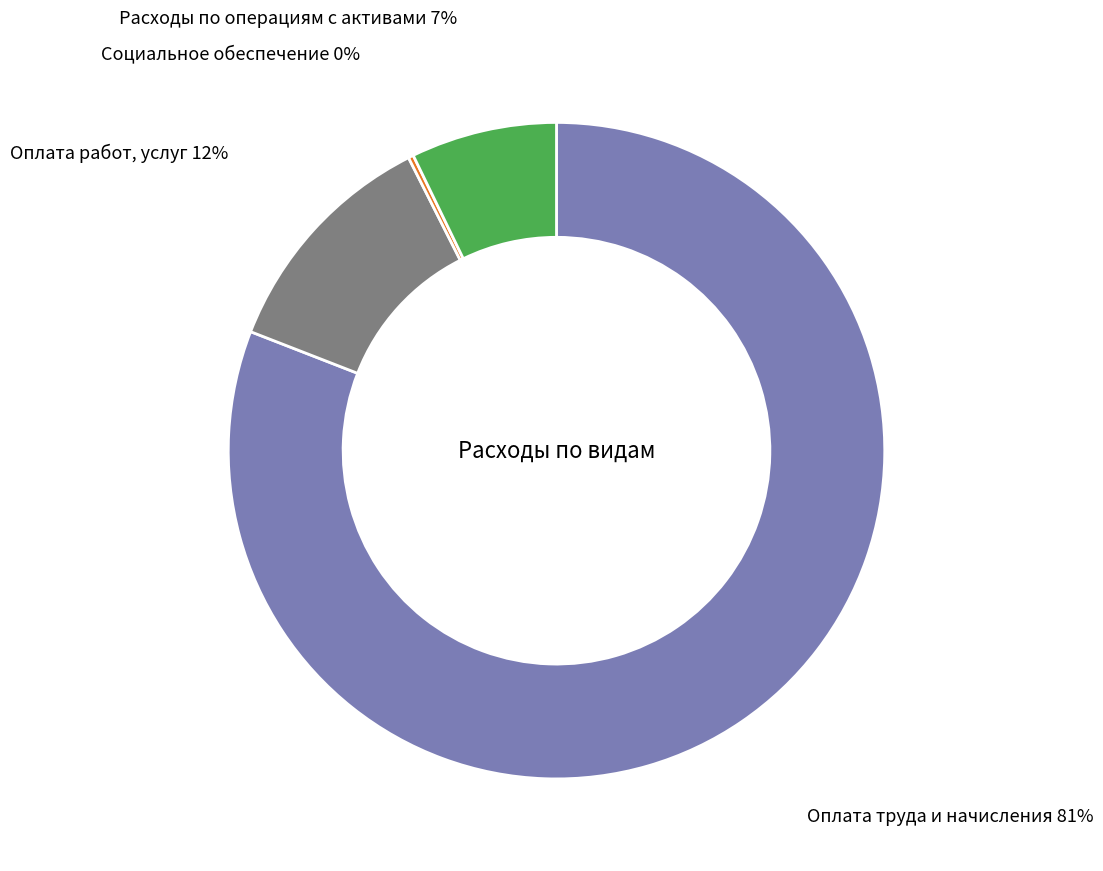

Combined, do Расходы по операциям с активами and Оплата труда и начисления account for over 50%?

Yes